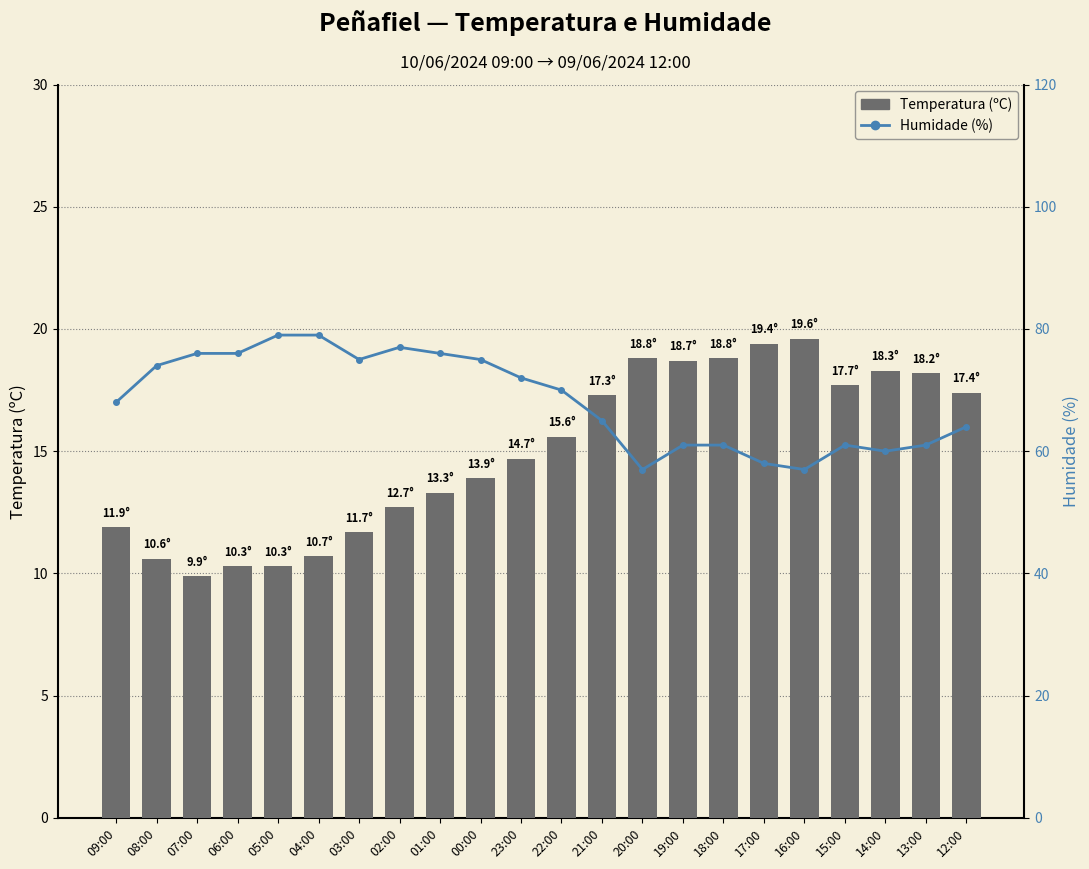

True or false: Humidade (%) has a value of 70.0 at 22:00.

True